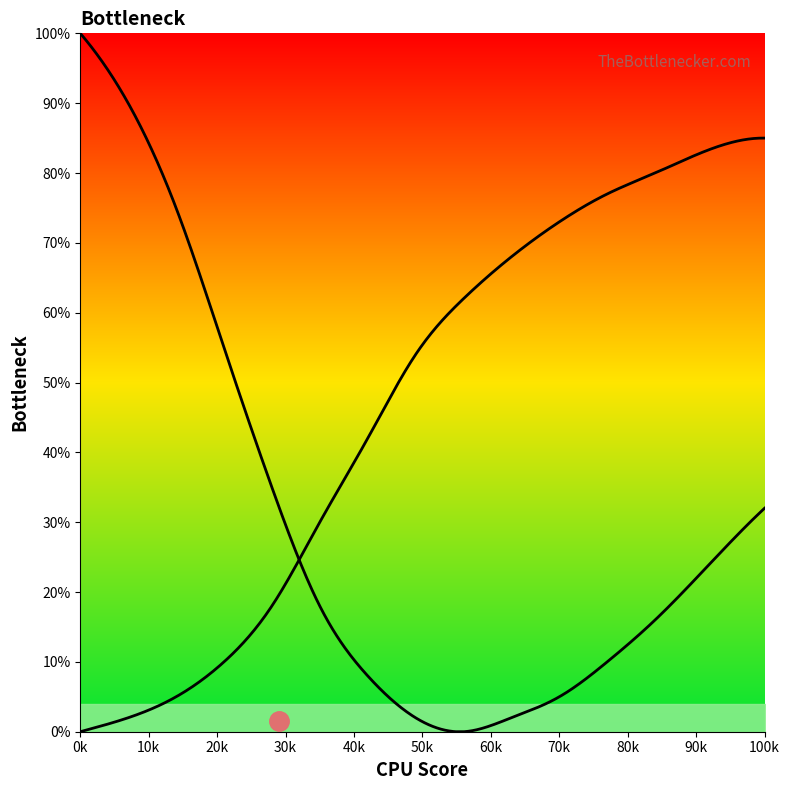

Is this an area chart (filled region under the line)?

No